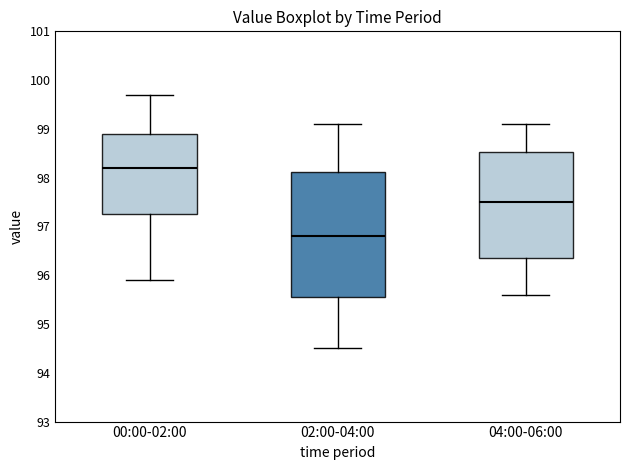

Which box is the tallest, from its lower edge to its upper edge?

02:00-04:00